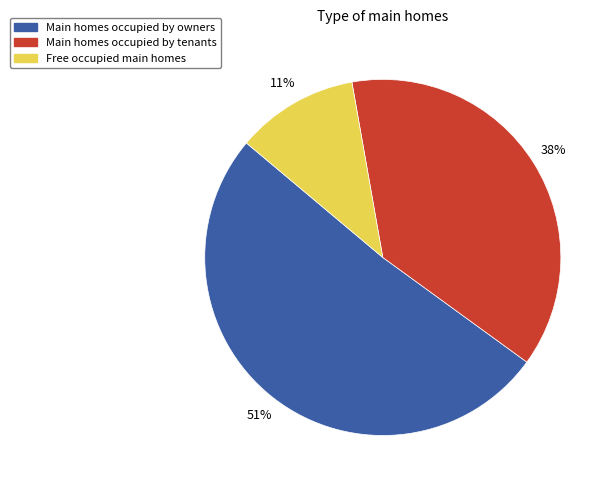

Do Main homes occupied by tenants and Free occupied main homes together represent more than half of the pie?

No